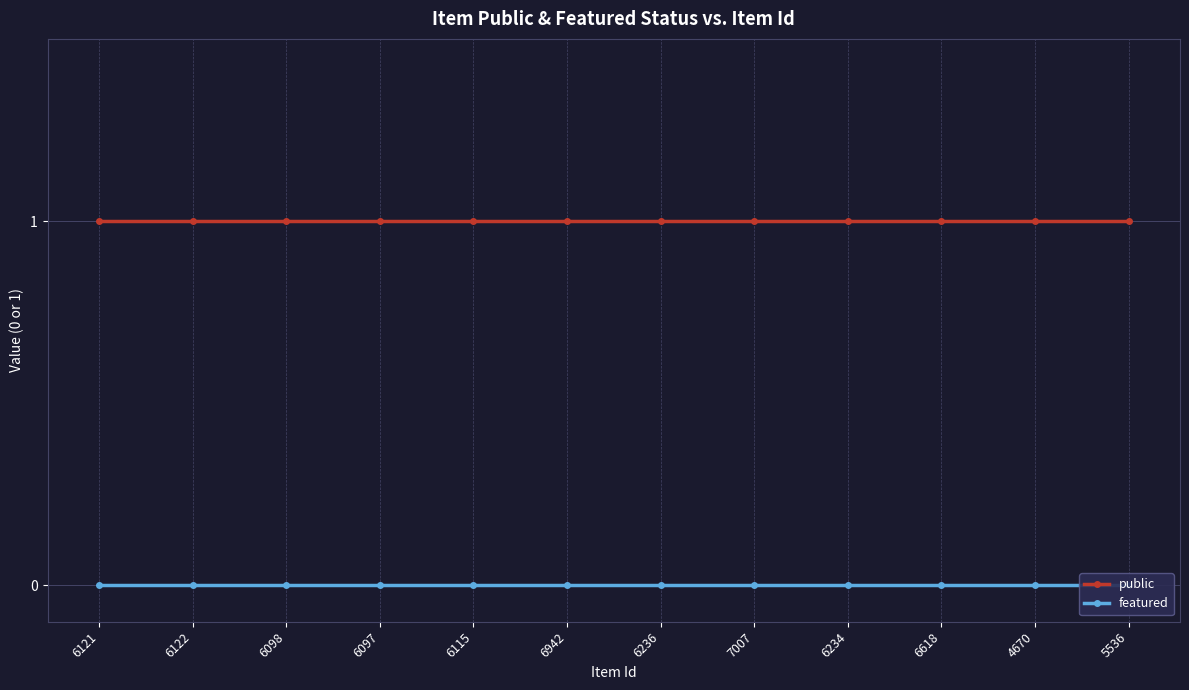

Which series has the largest total across all categories?

public